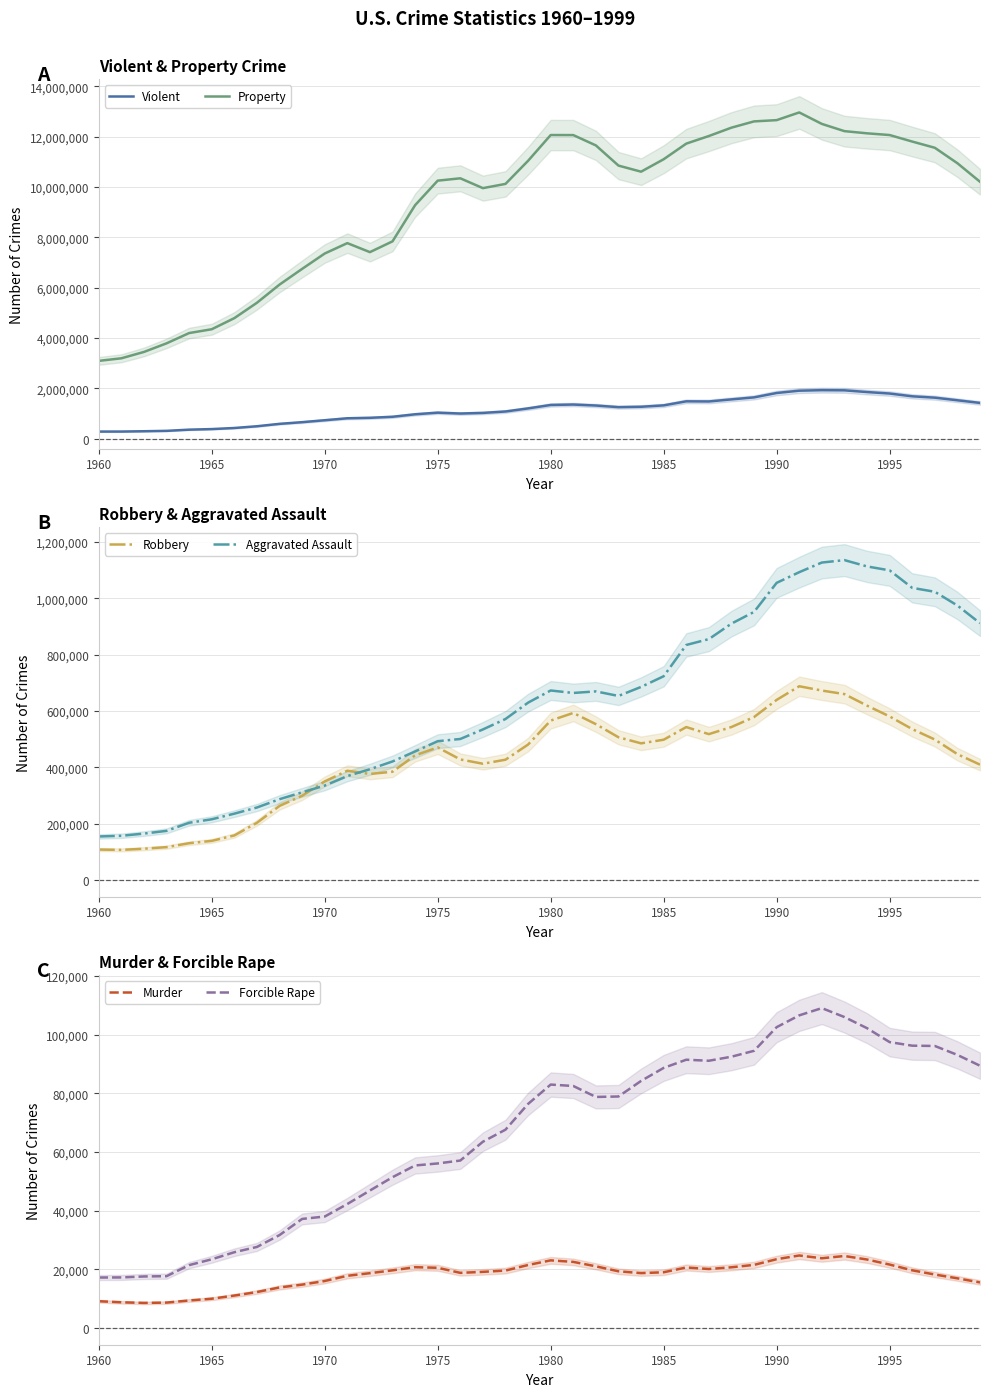

What is the maximum value for Property?

12961100